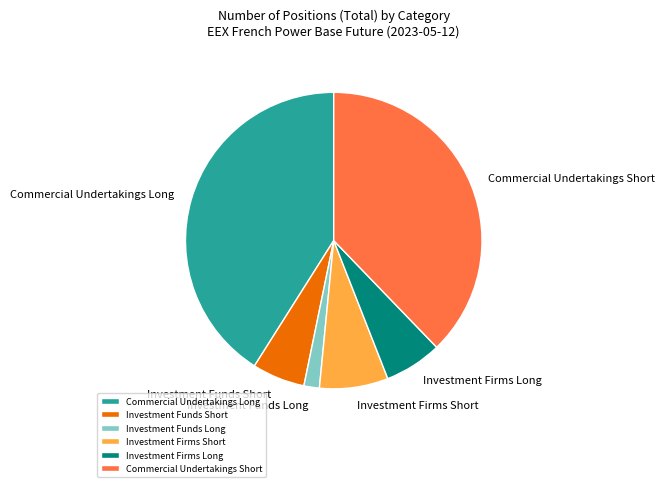

Which has a higher value, Commercial Undertakings Short or Investment Firms Long?

Commercial Undertakings Short